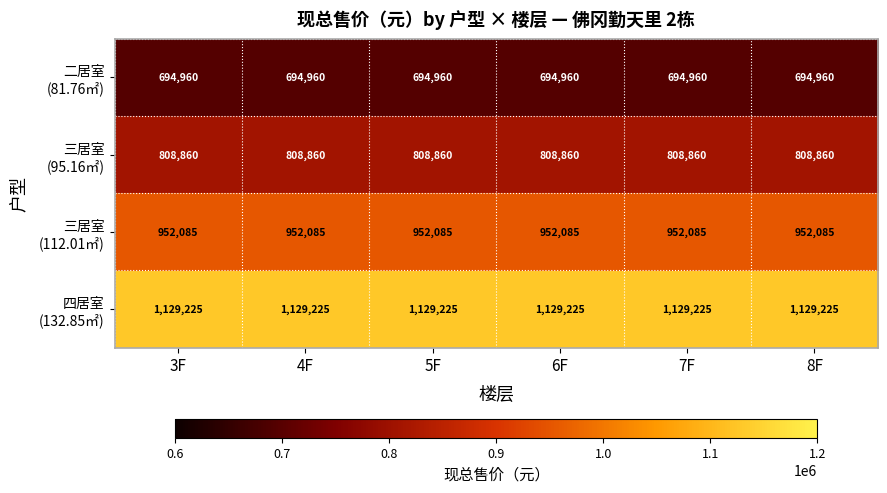

At how many categories does at least one series exceed 1122280?

6